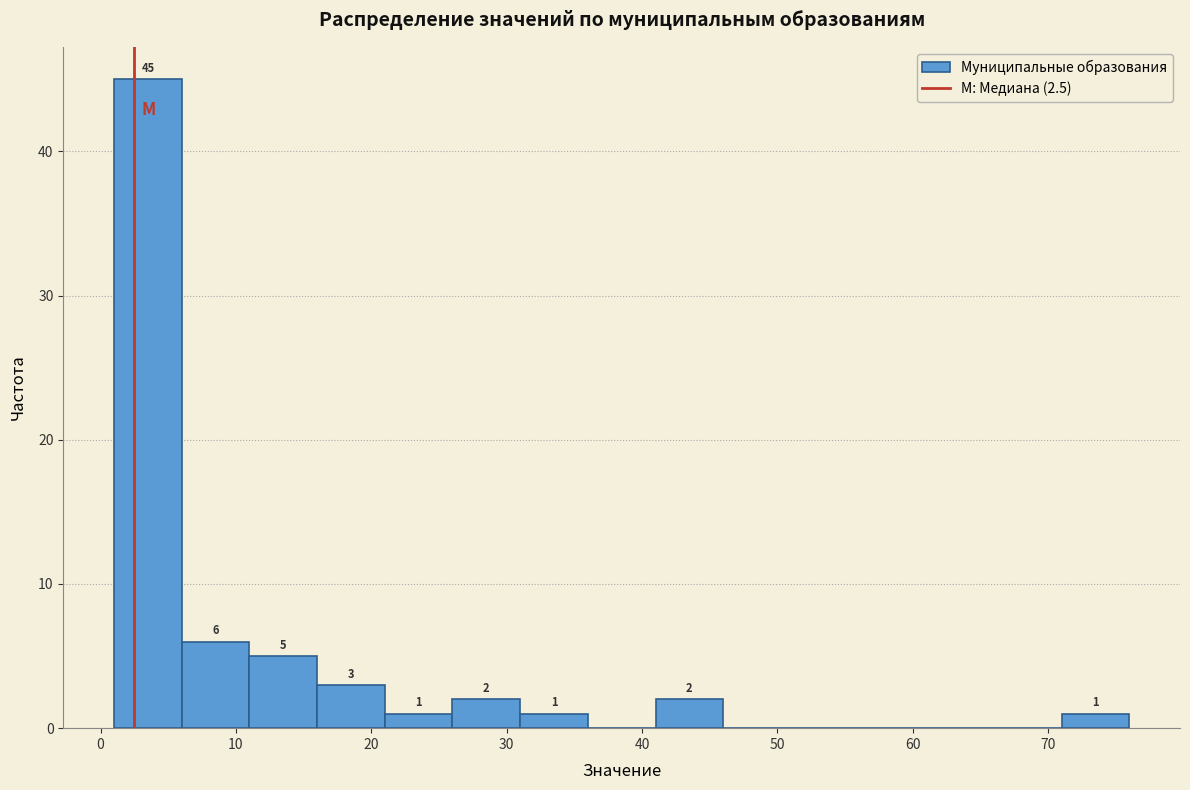

Over which range of the x-axis is the bar tallest?

1 to 6